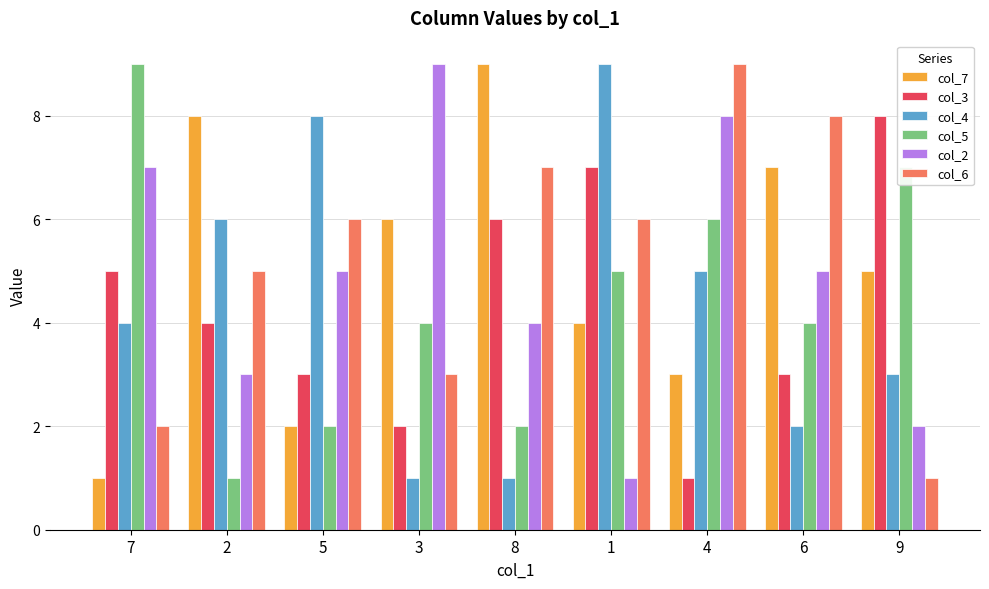

What position from the right is 9?

1